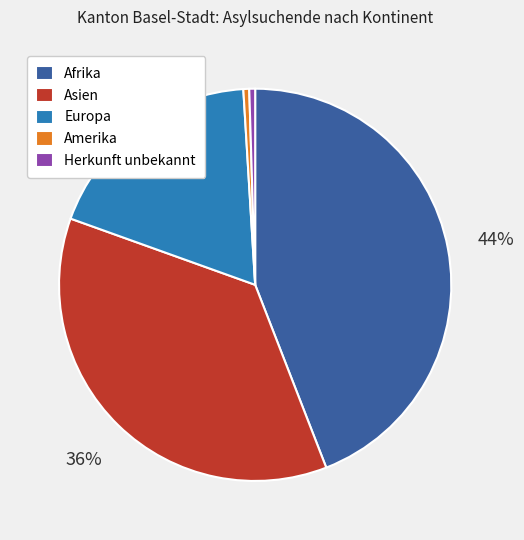

Which slice is the largest?

Afrika